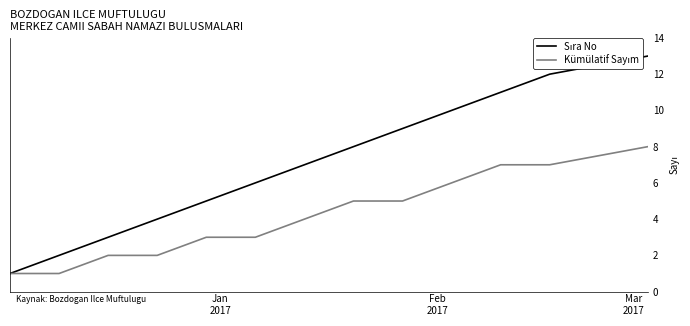

What is the greatest value displayed?

13